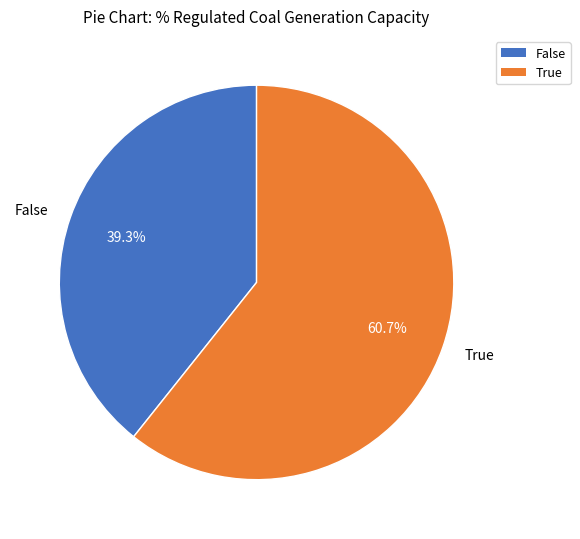

To the nearest percent, what is the average slice percentage?

50%